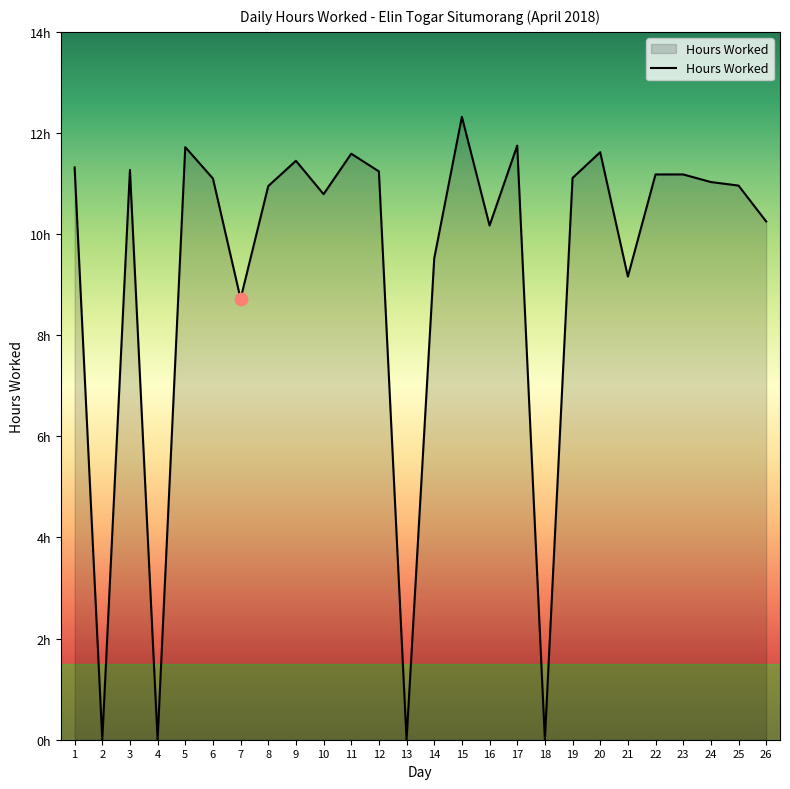

Between 24 and 4, which is larger?

24